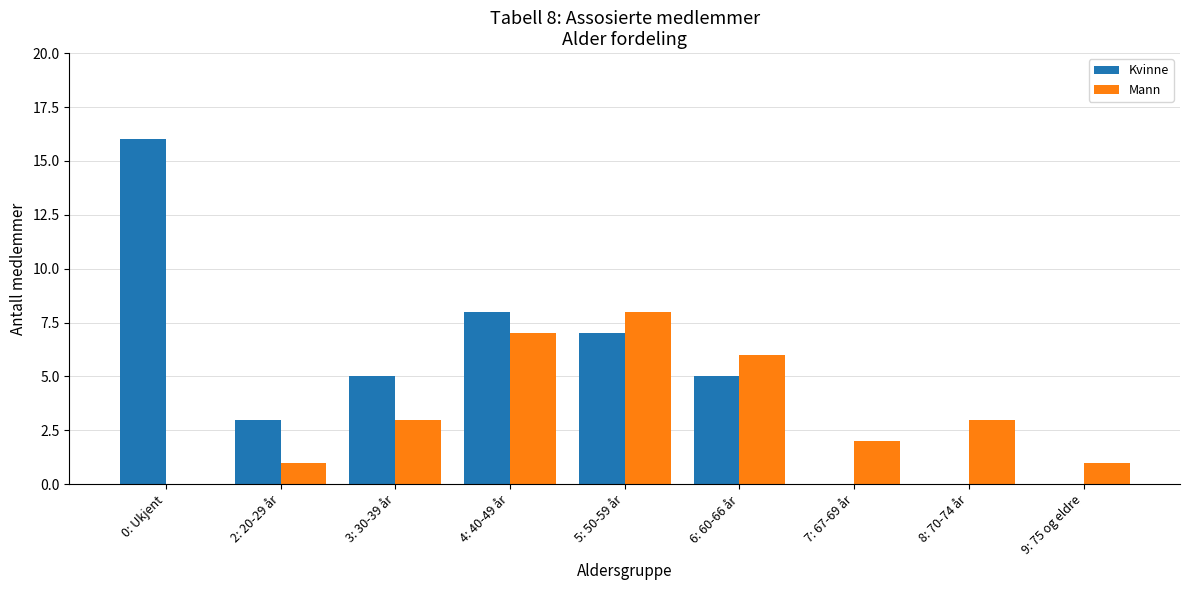

What is the difference between the Mann values at 9: 75 og eldre and 5: 50-59 år?

7